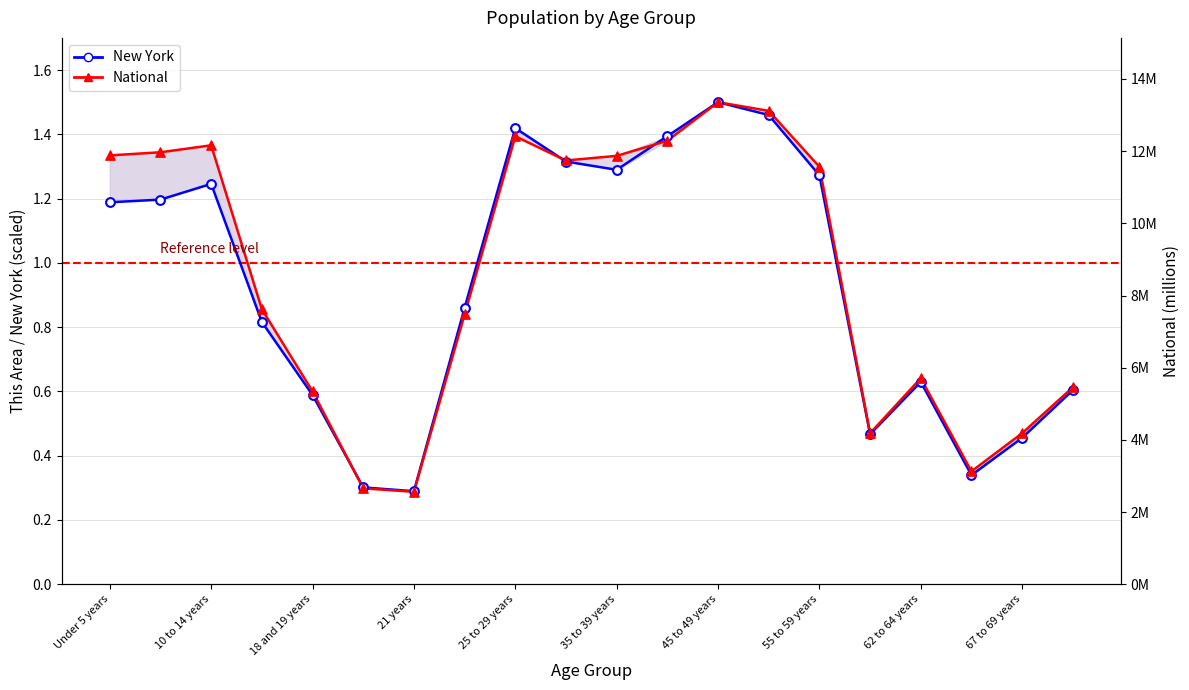

What is the total value across all series at 19?

1.2